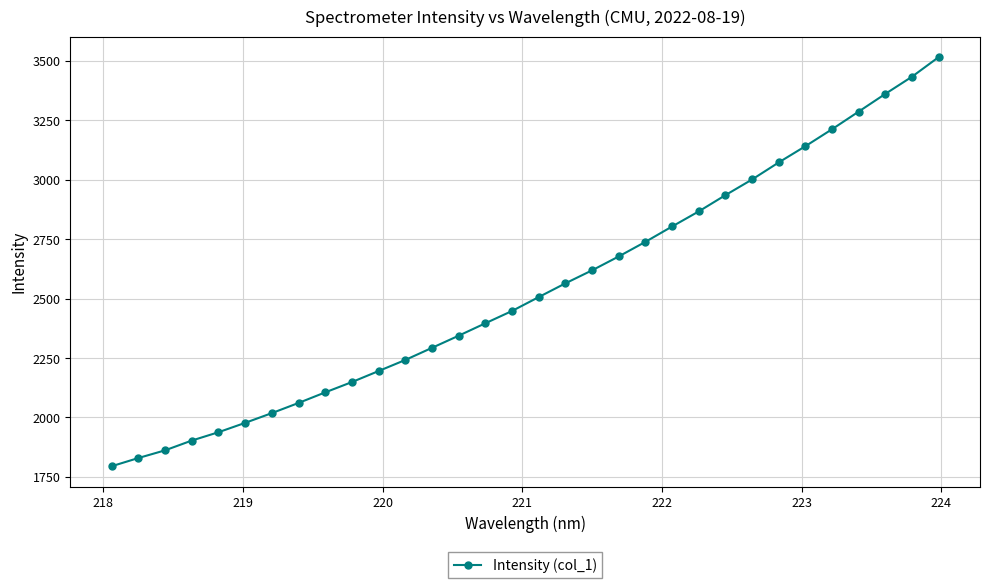

Is this an area chart (filled region under the line)?

No